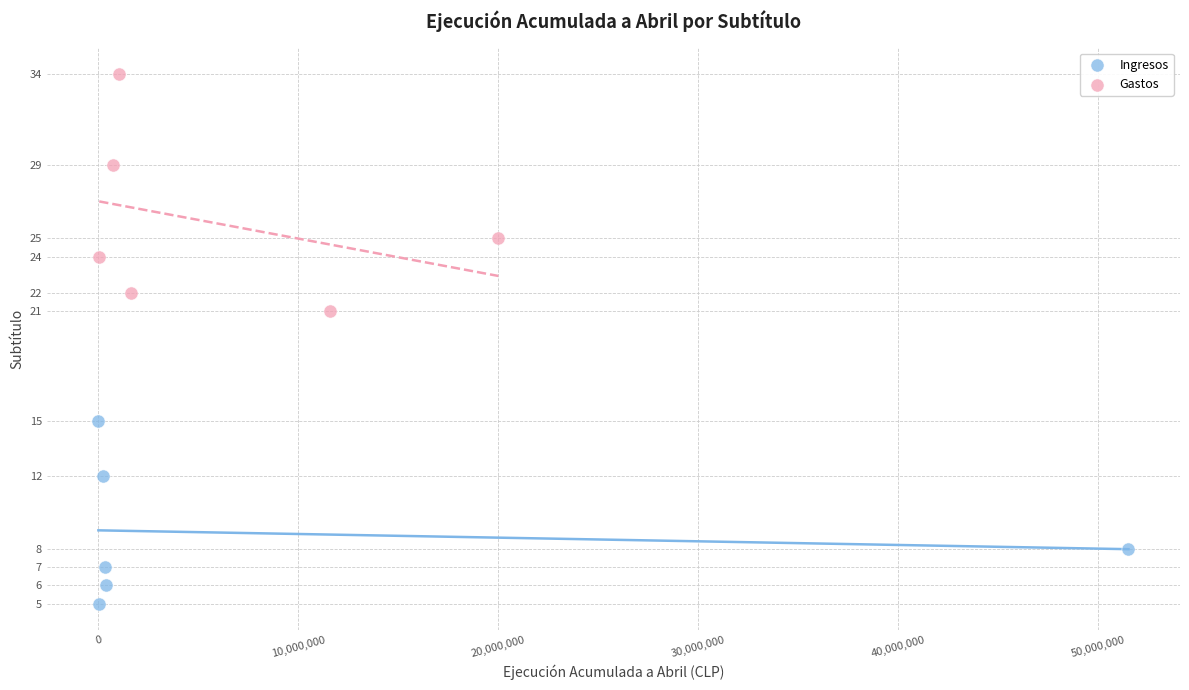

Which series has the largest Y range (max minus min)?

Gastos